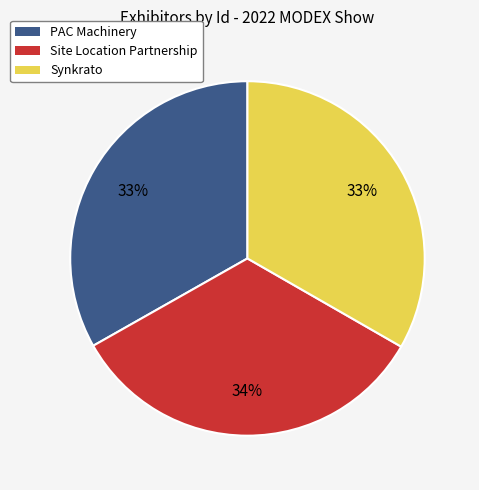

What is the ratio of the value at PAC Machinery to the value at Synkrato?

1.0